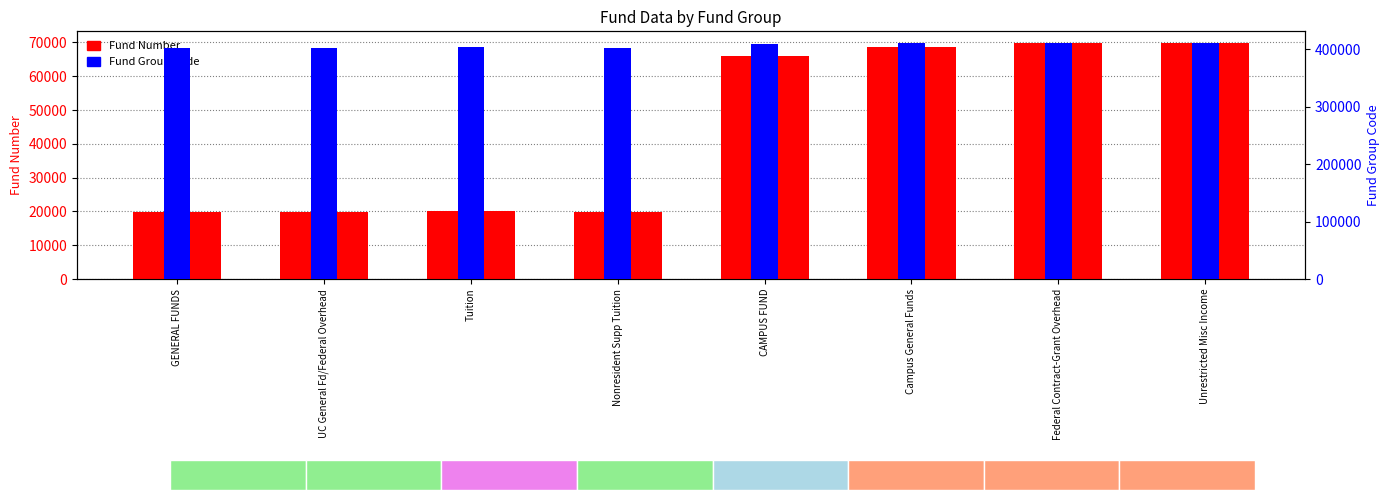

What is the difference between the second highest and second lowest values in the Fund series?

49817